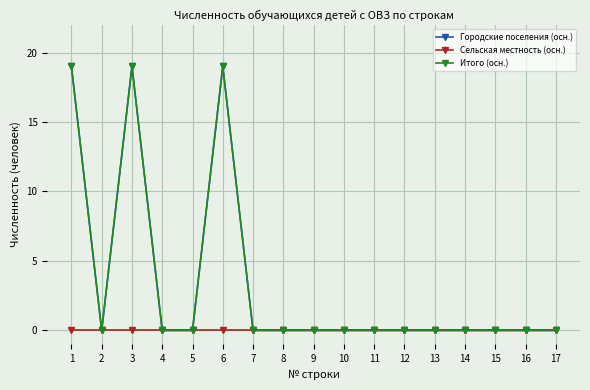

How many positive values does the Городские поселения (осн.) series have?

3